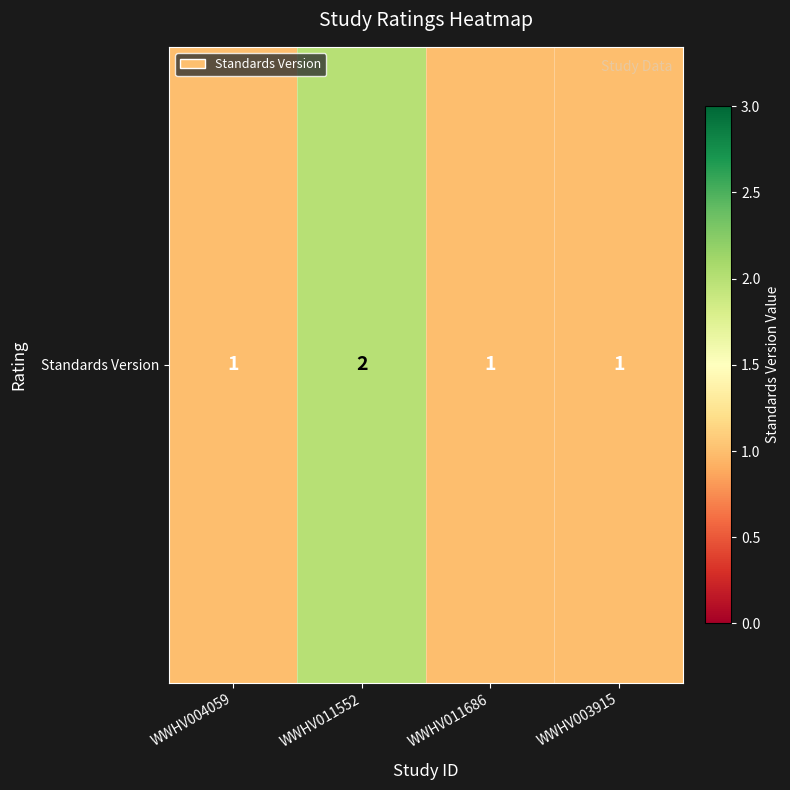

Is it true that the value at WWHV003915 is 0?

False